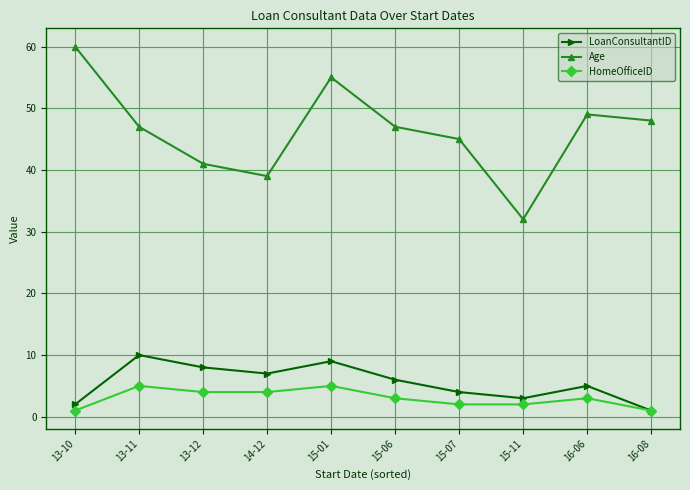

The Age series shows 20 at 13-10. True or false?

False